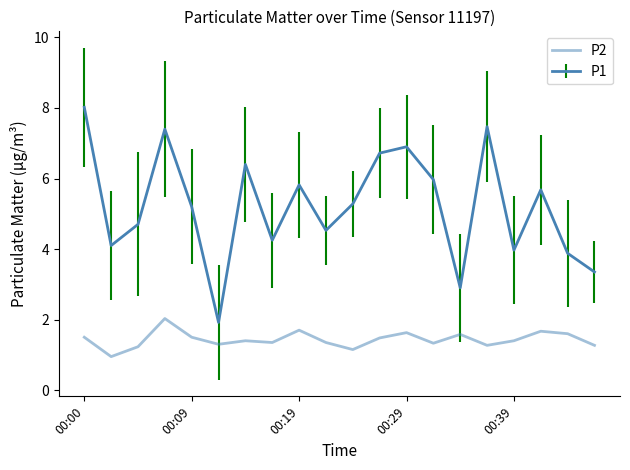

What is the smallest value displayed?

0.9